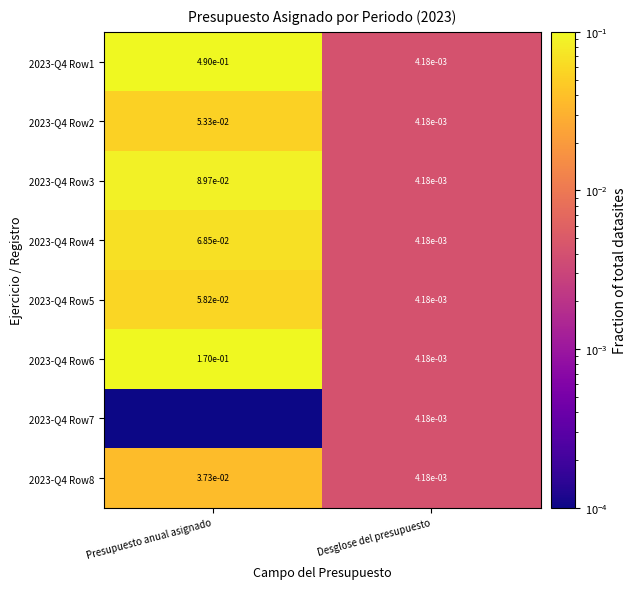

How many data points does each series have?

2